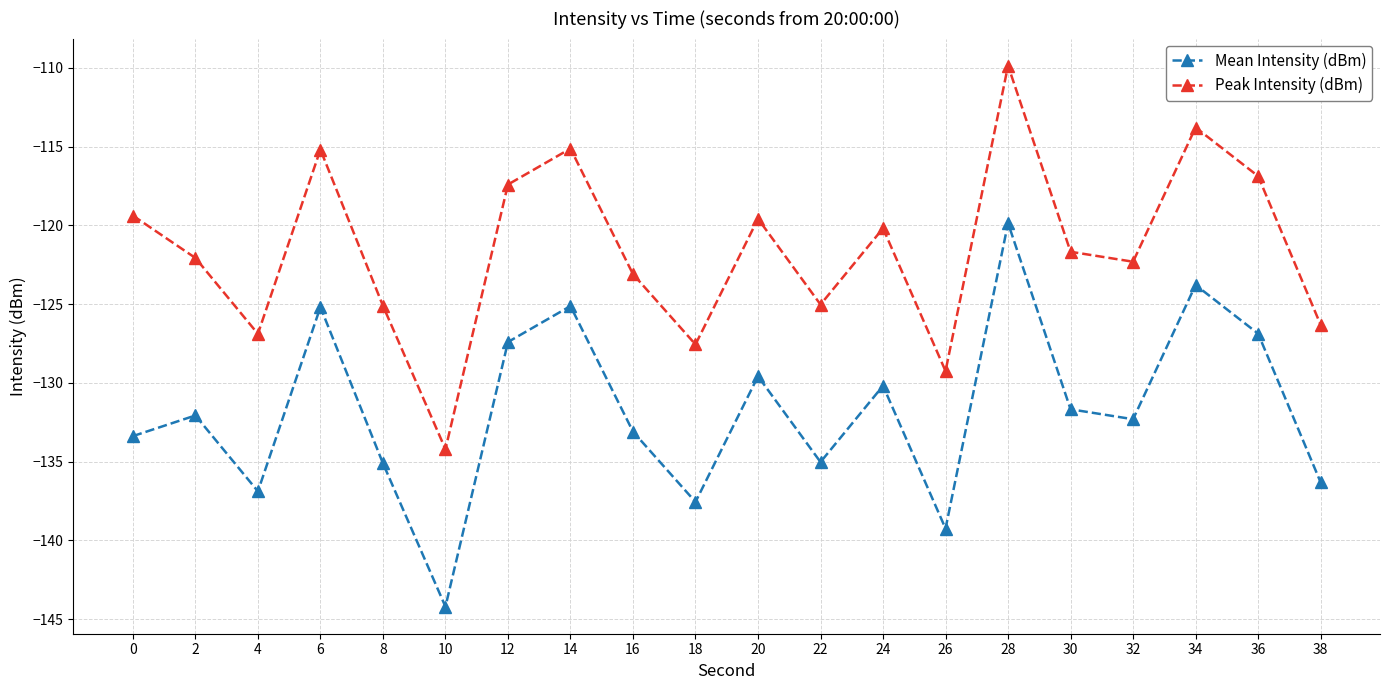

What is the difference between the Peak Intensity (dBm) values at 30 and 32?

0.6